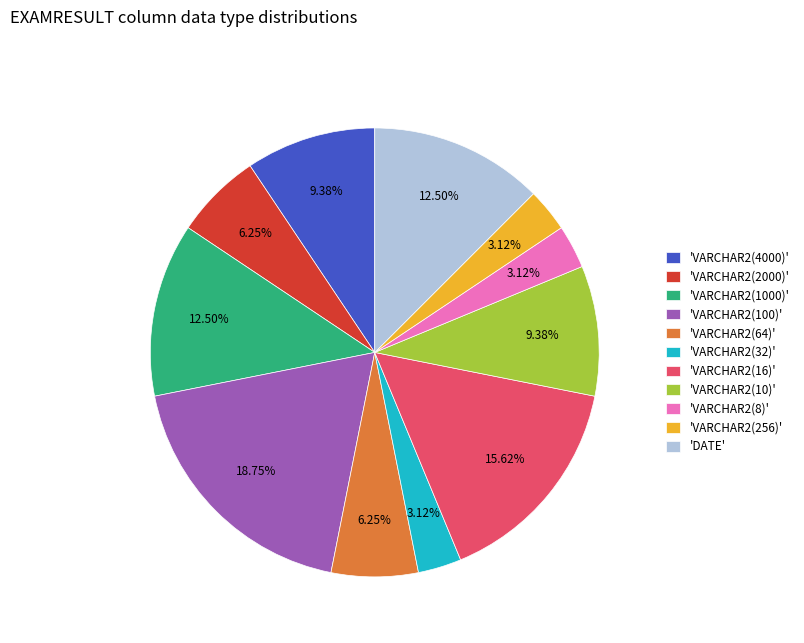

Count the number of slices in the pie.

11